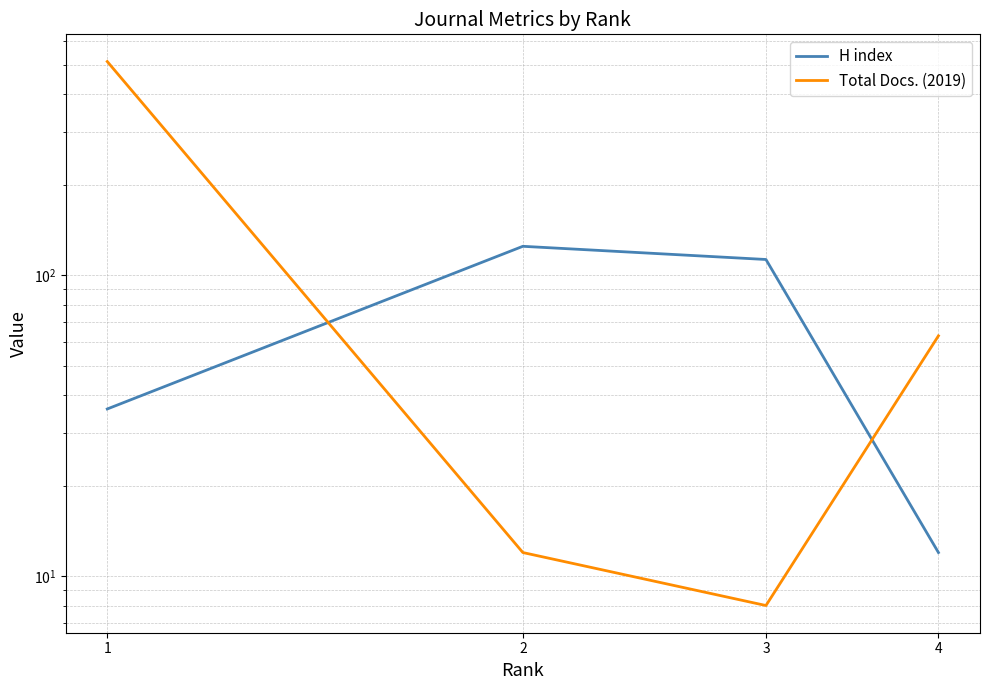

The value of H index at 1 is 36. True or false?

True